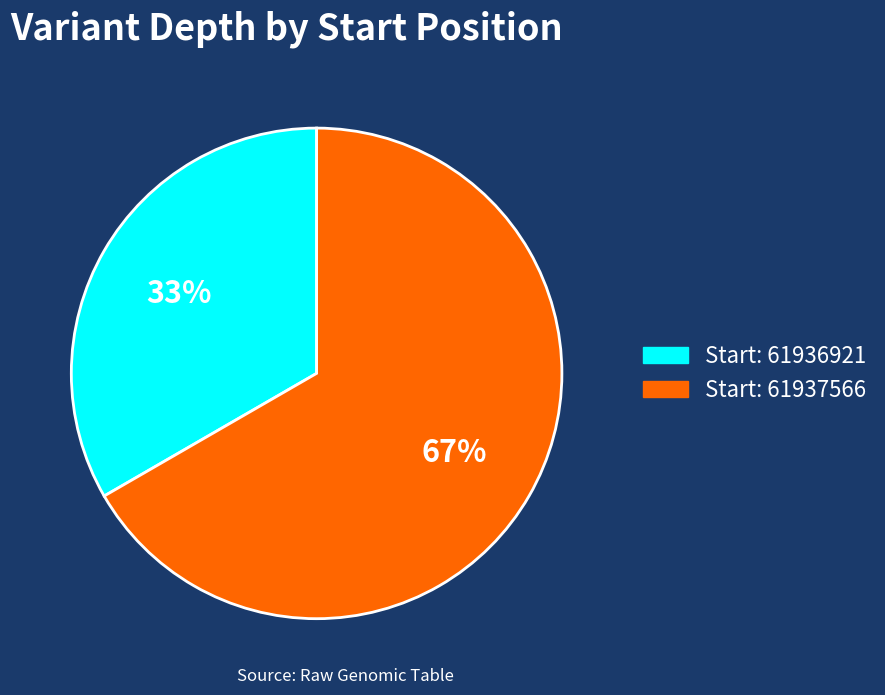

To the nearest percent, what is the average slice percentage?

50%